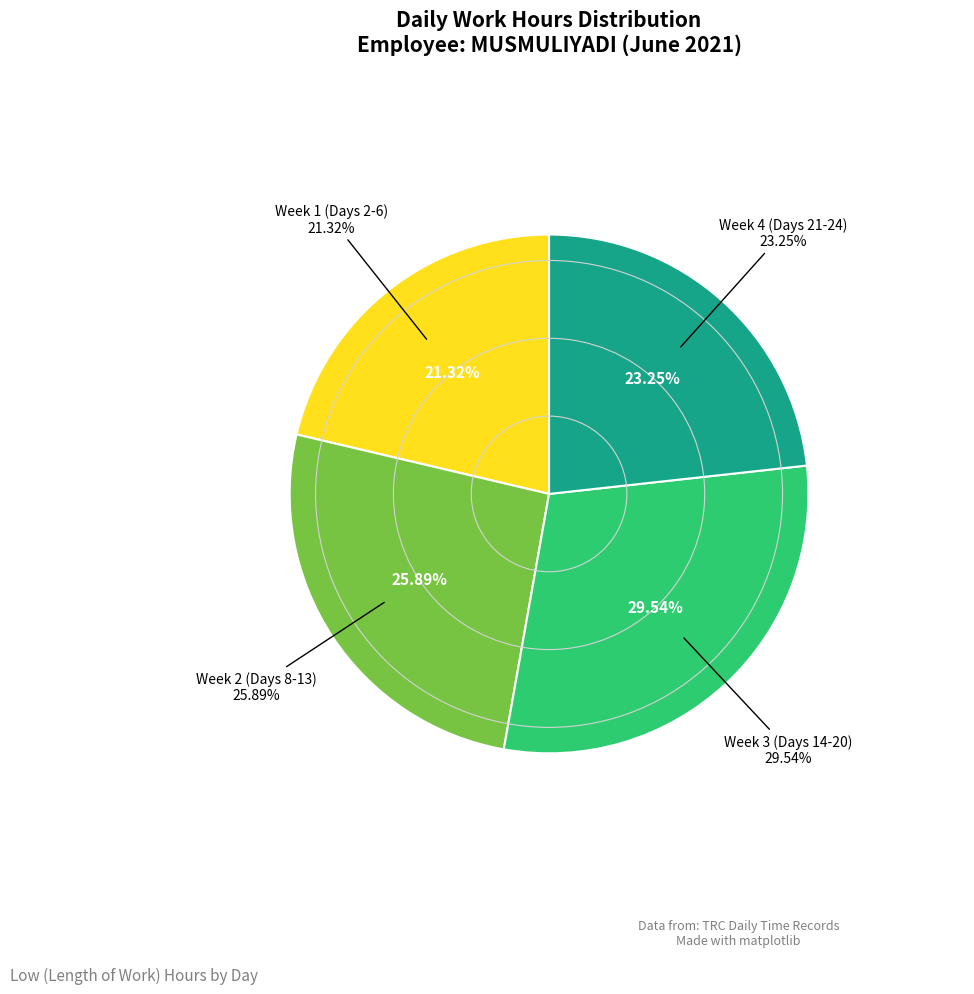

Between Day 11 and Day 21, which is larger?

Day 11